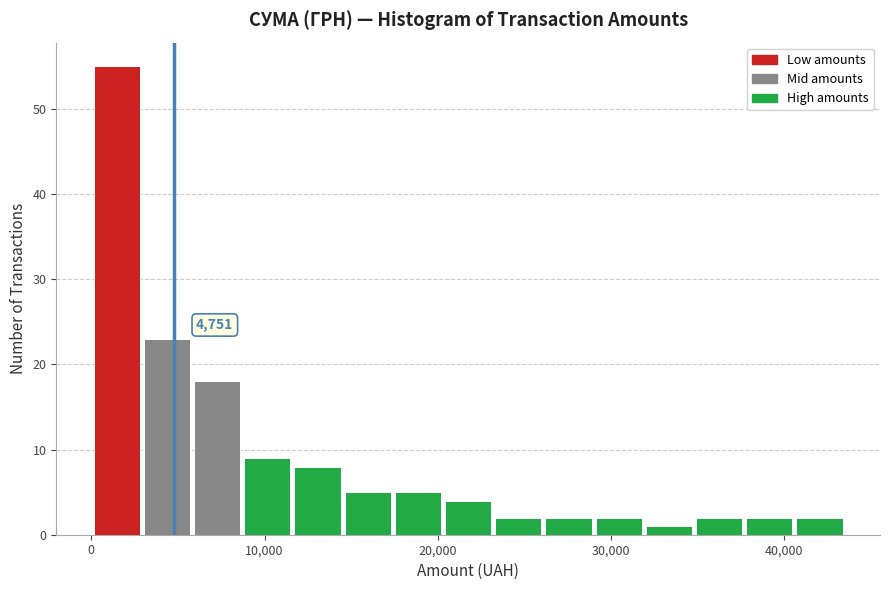

Around what value on the x-axis is the tallest bar? Give the approximate position of its centre, as read against the axis.

1000